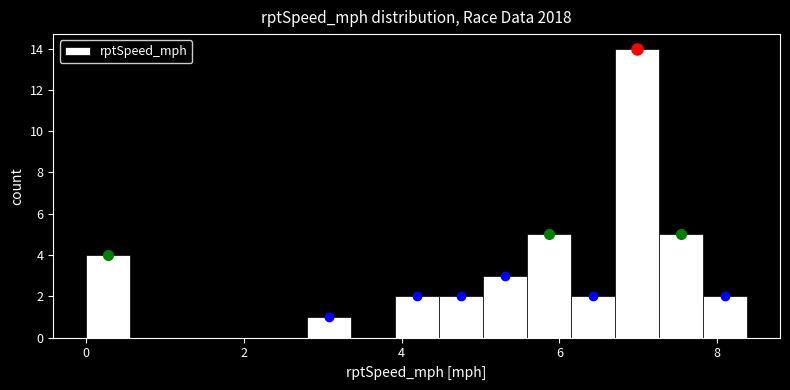

Around what value on the x-axis is the tallest bar? Give the approximate position of its centre, as read against the axis.

7.0